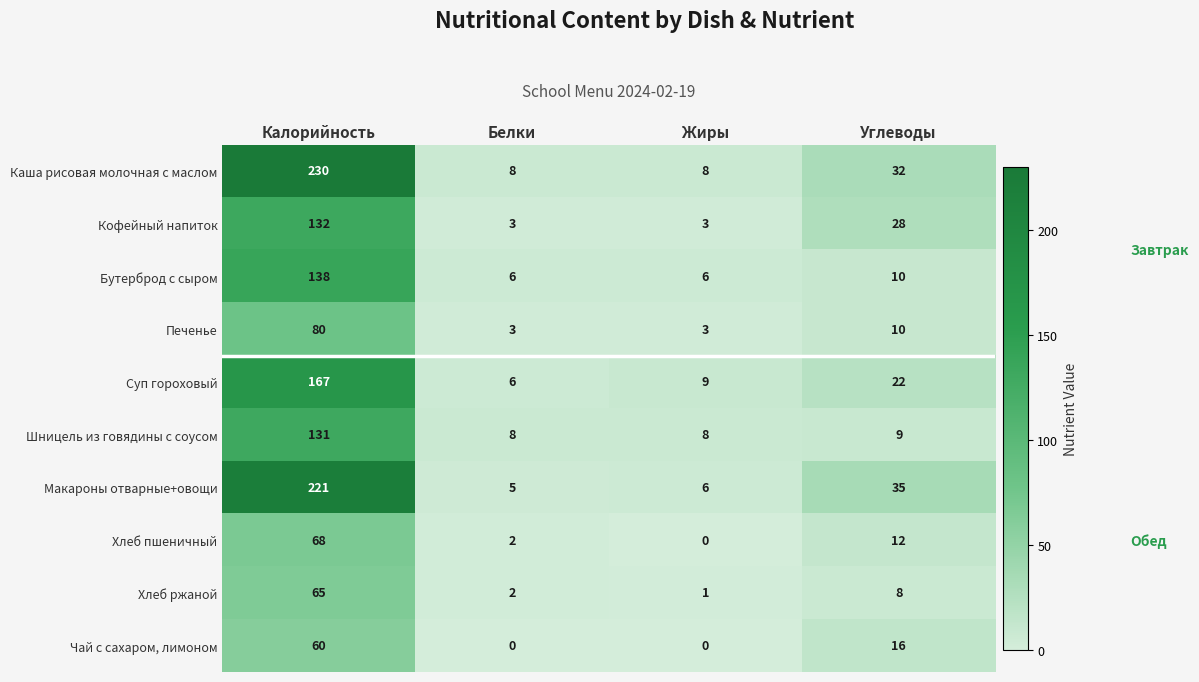

Where does the Печенье series first go above 10?

Калорийность